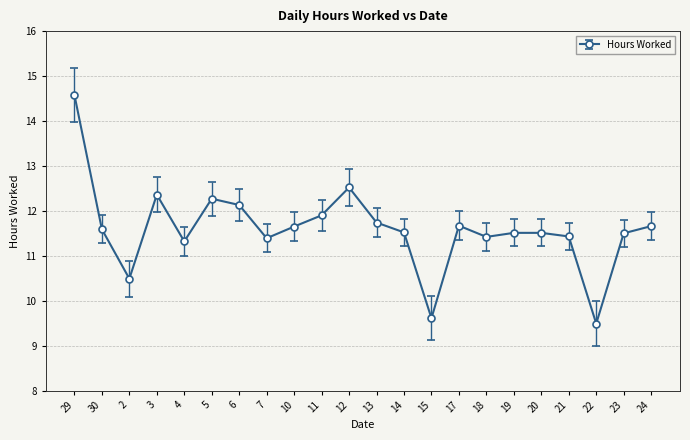

Between 3 and 4, which is larger?

3